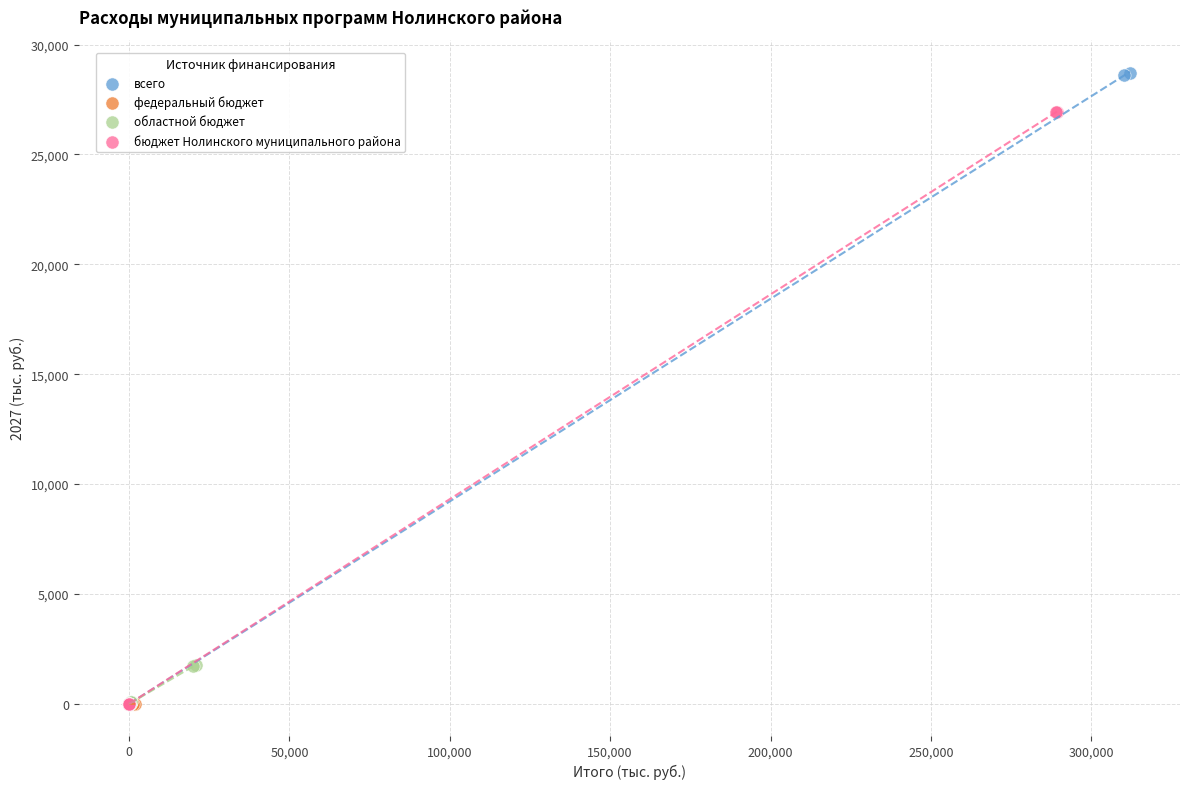

Which series contains the highest Y value?

всего